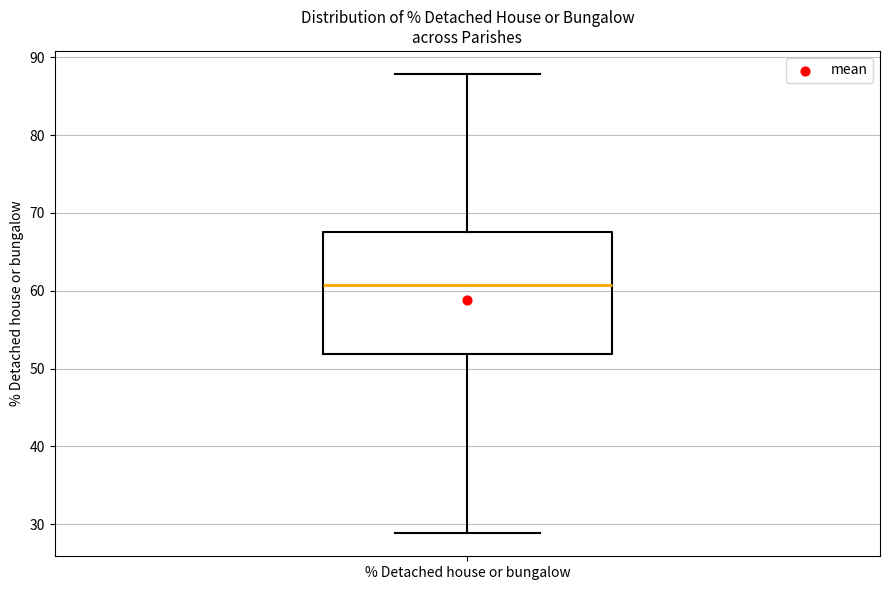

Where does the lower whisker of the box for % Detached house or bungalow end on the y-axis? The values are not printed on the chart, so give them approximately, as read against the axis.

29